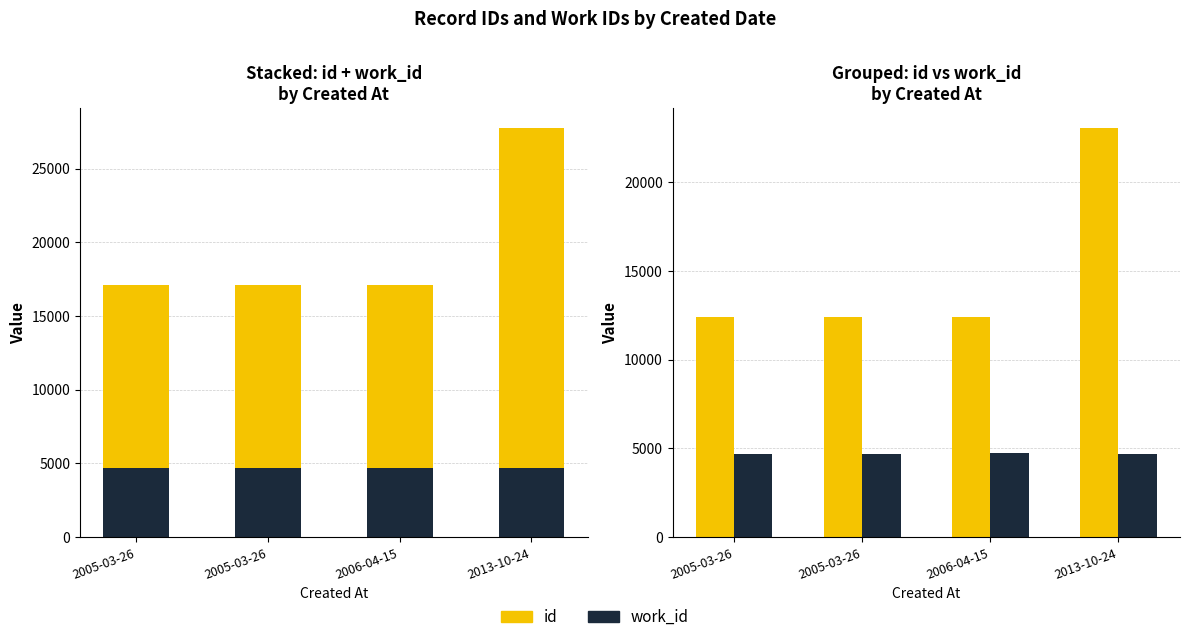

Which series has the largest range (max minus min)?

id